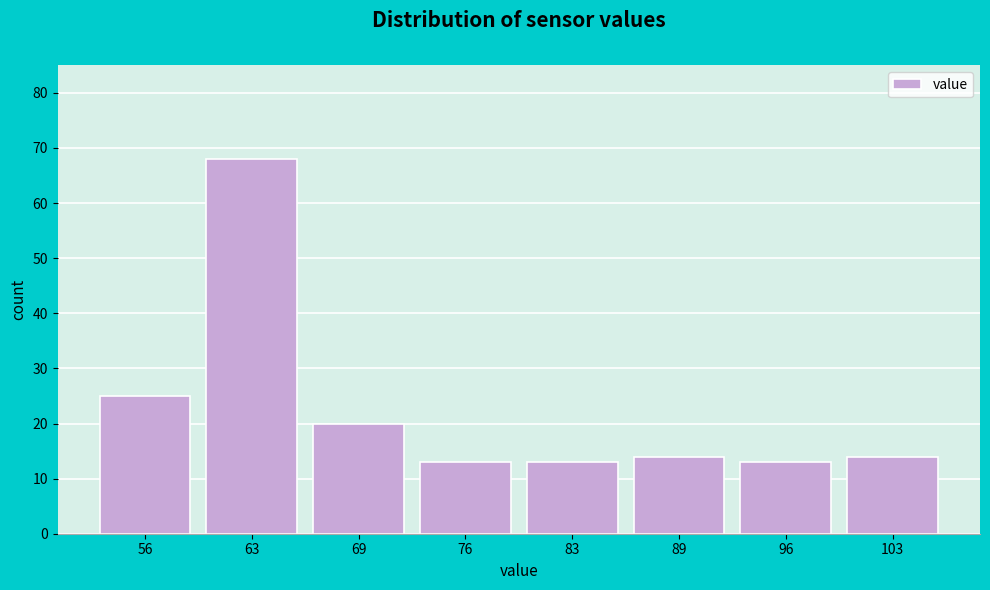

Reading left to right, list all the values displayed in this chart.

25	68	20	13	13	14	13	14